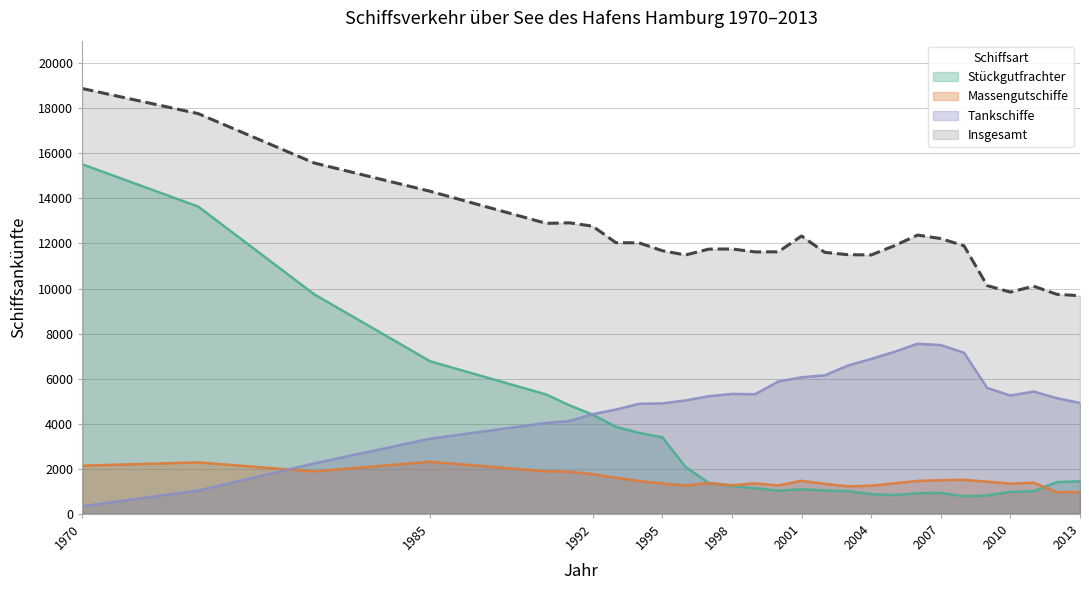

What value does the Tankschiffe series have at 1993, to the nearest 10?

4630